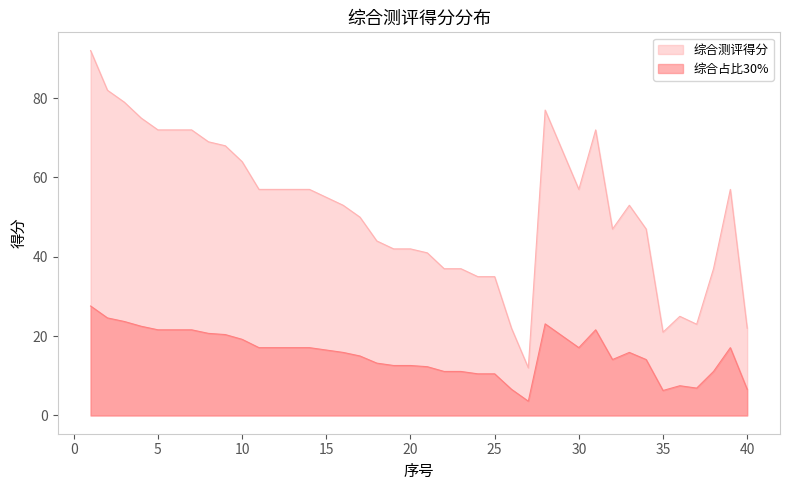

Where is 综合测评得分 nearest to the value 52?

16